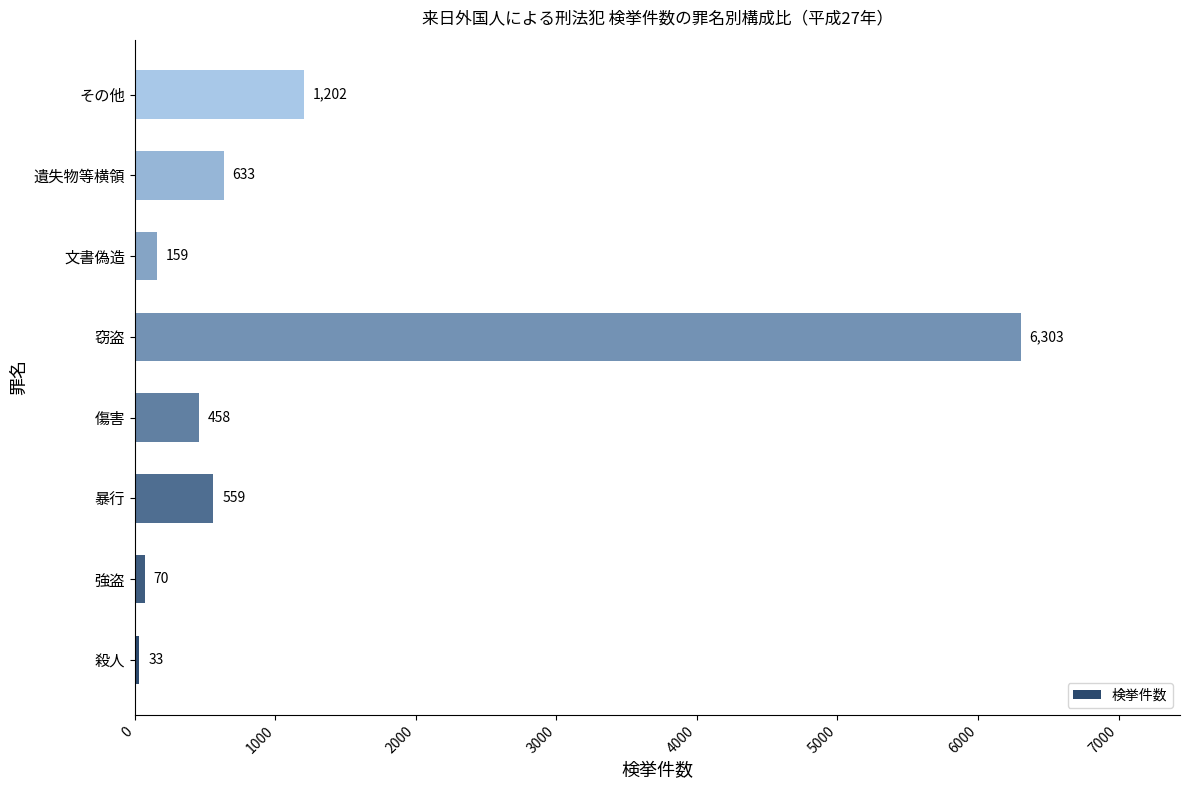

Reading bottom to top, list all the values displayed in this chart.

33	70	559	458	6303	159	633	1202